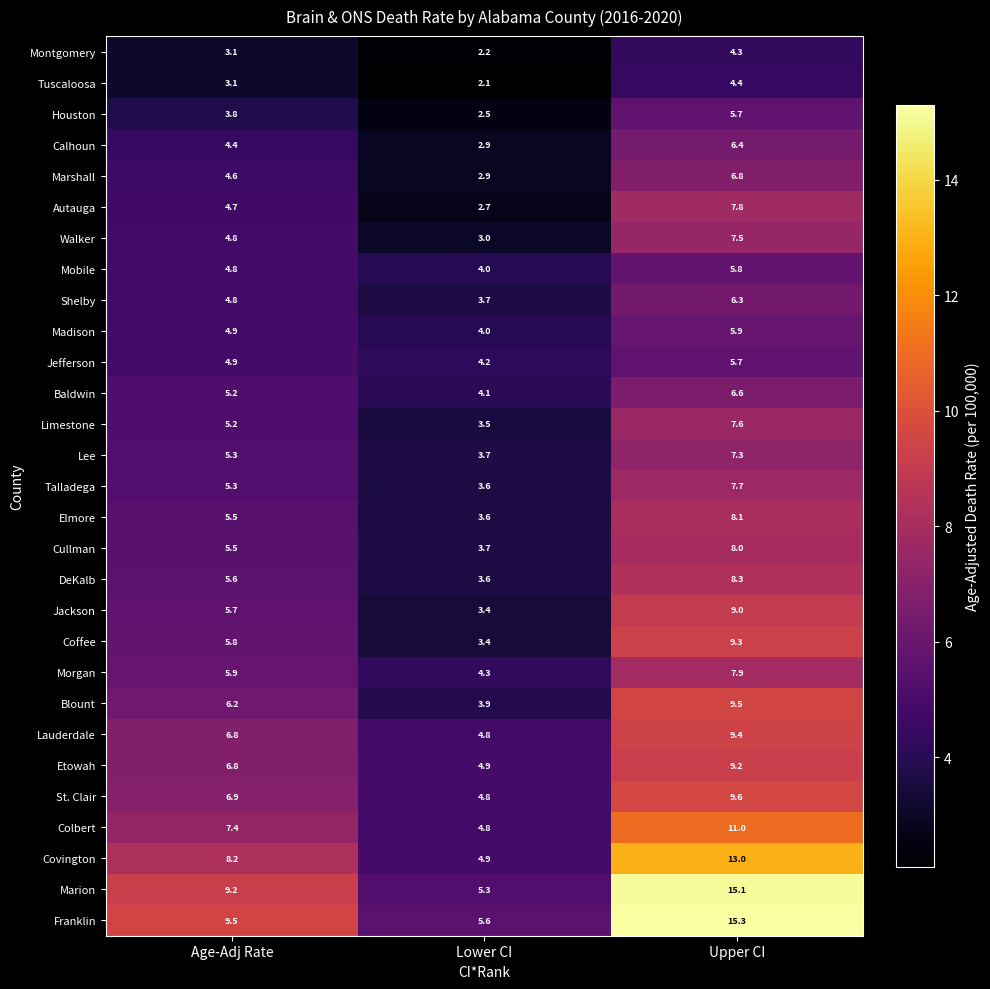

At which label is Jefferson closest to 4?

Lower CI